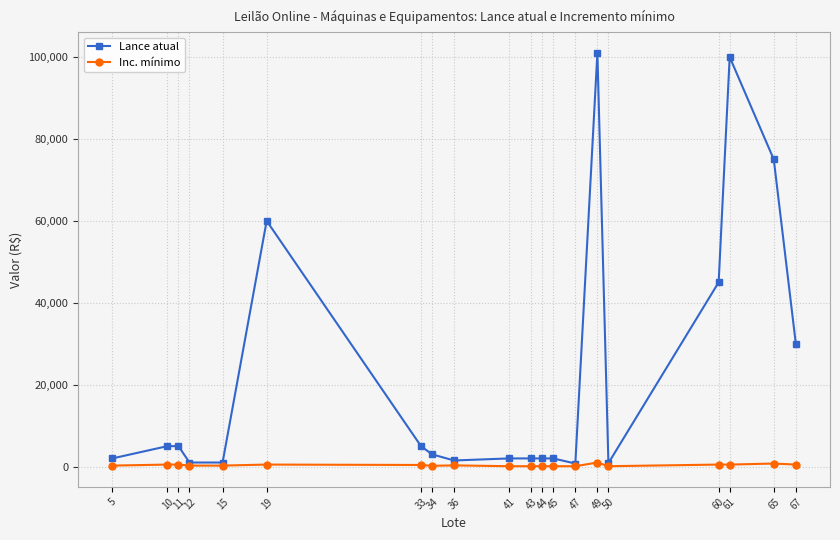

Which series has the largest total across all categories?

Lance atual